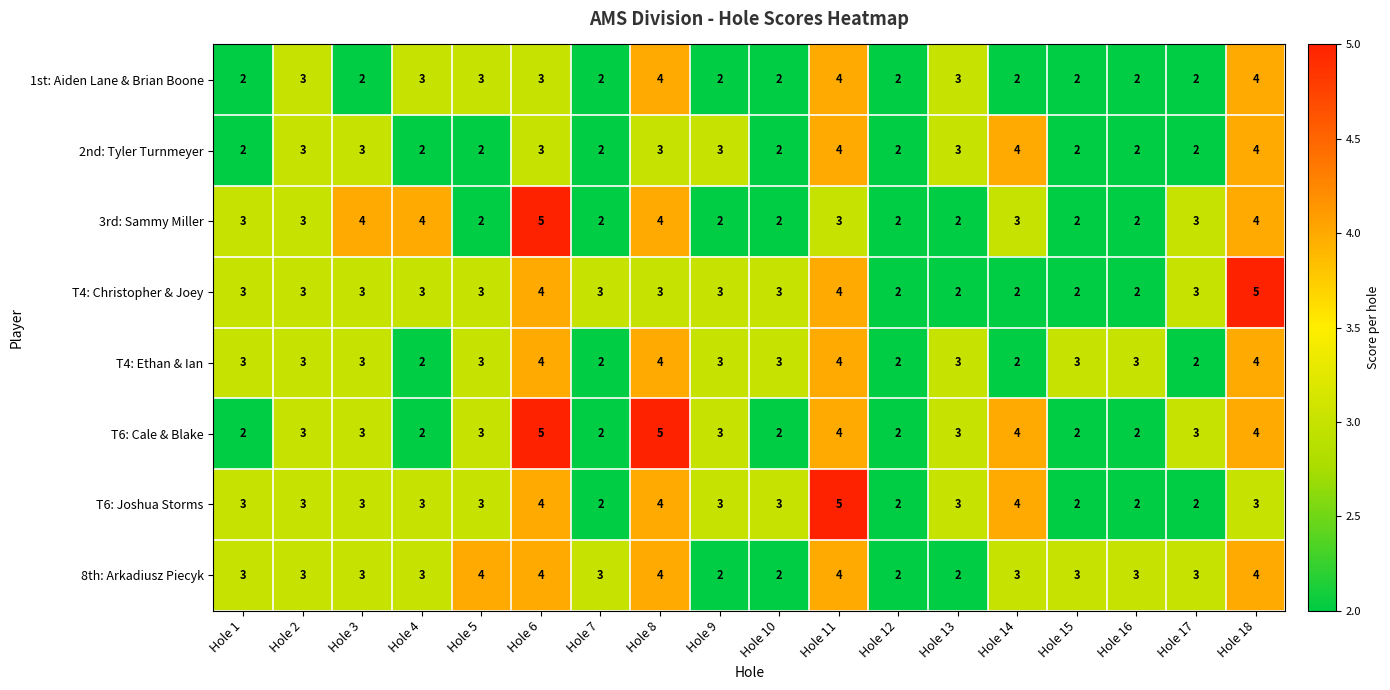

What is the total value across all series at Hole 4?

22